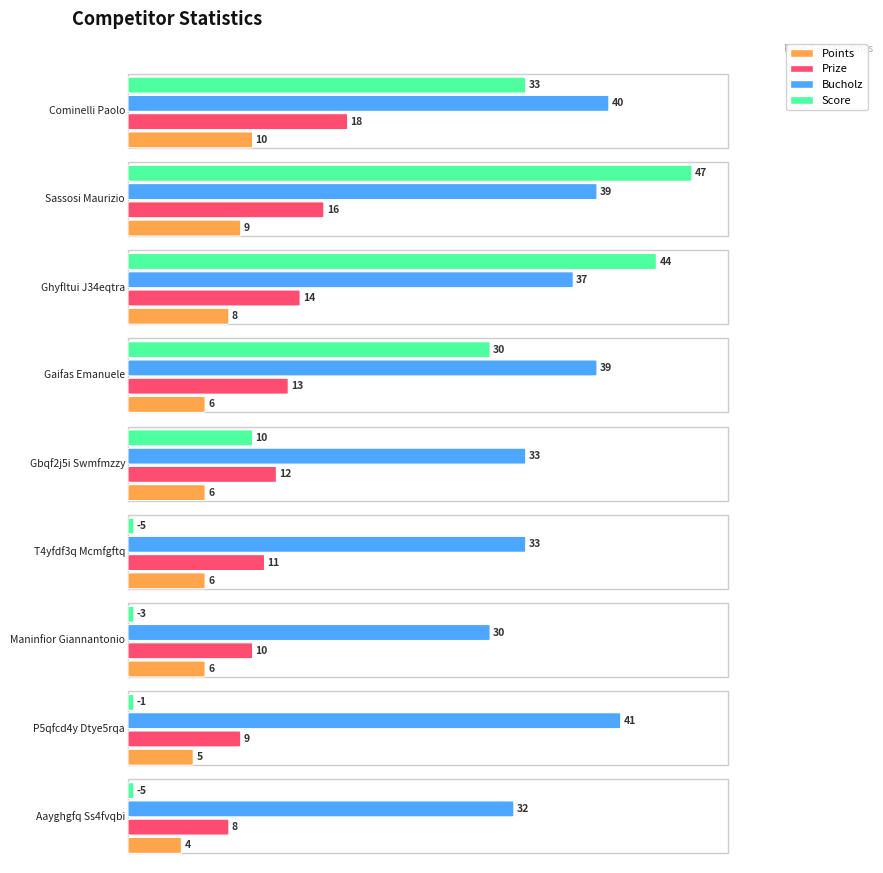

Is it true that Points equals 8 at Ghyfltui J34eqtra?

True